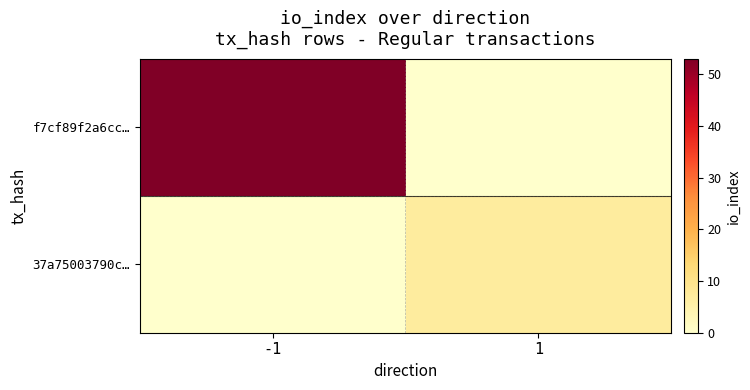

What is the greatest value displayed?

53